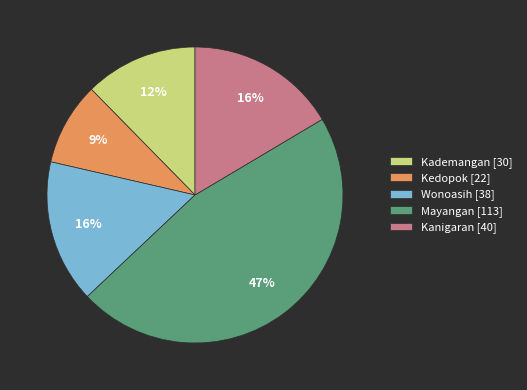

What percentage is the Mayangan slice, to the nearest percent?

47%